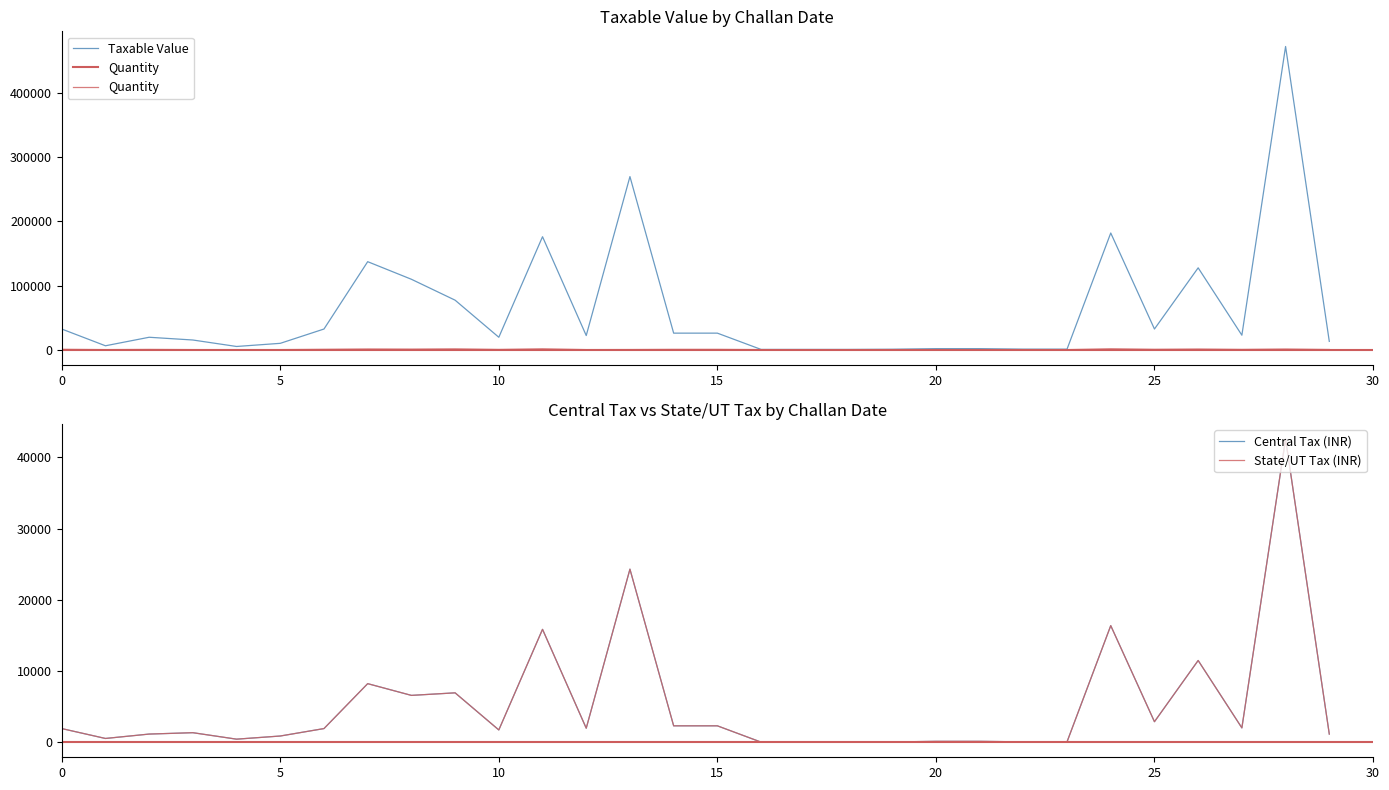

What is the sum of the Quantity values at 25 and 14?

402.0